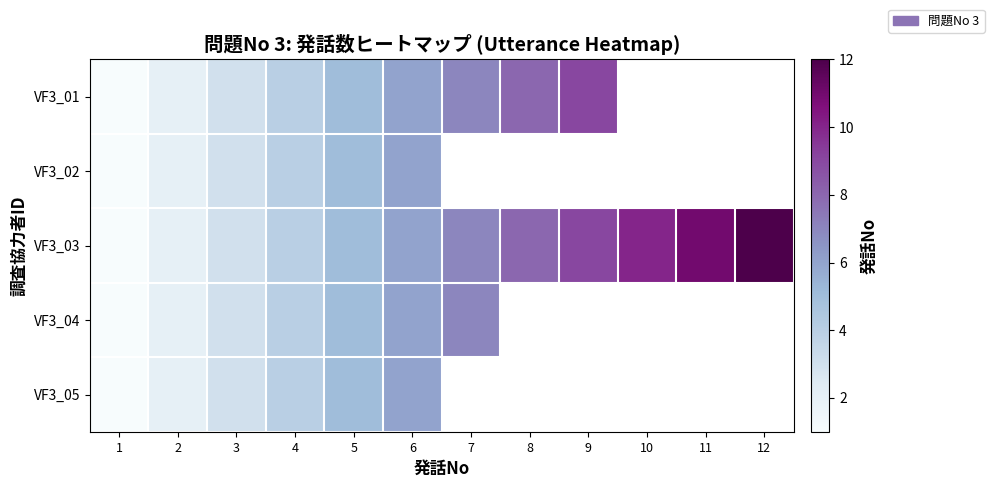

What is the approximate value of VF3_03 at 10?

10.0